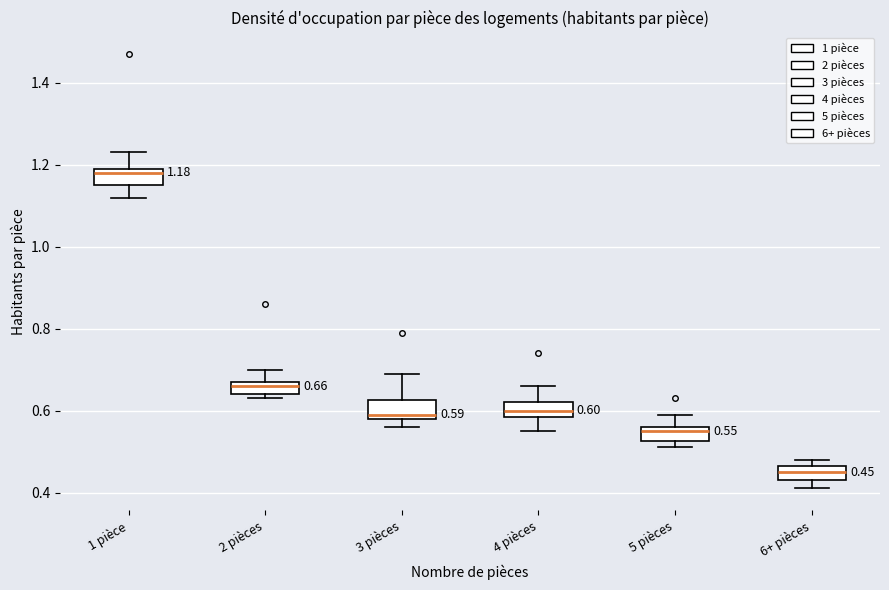

Which box has the lowest median line?

6+ pièces